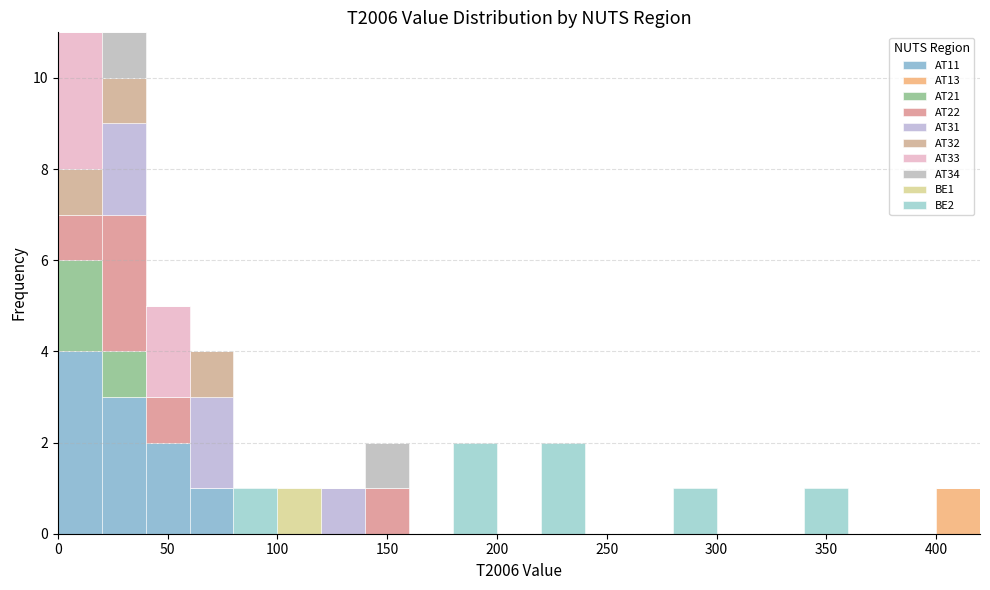

Reading left to right, list every stacked bar in this chart as the range it spans on the x-axis followed by its total height. The values are not printed on the chart, so give them approximately, as read against the axis.

0 to 20: 11
20 to 40: 11
40 to 60: 5
60 to 80: 4
80 to 100: 1
100 to 120: 1
120 to 140: 1
140 to 160: 2
160 to 180: 0
180 to 200: 2
200 to 220: 0
220 to 240: 2
240 to 260: 0
260 to 280: 0
280 to 300: 1
300 to 320: 0
320 to 340: 0
340 to 360: 1
360 to 380: 0
380 to 400: 0
400 to 420: 1